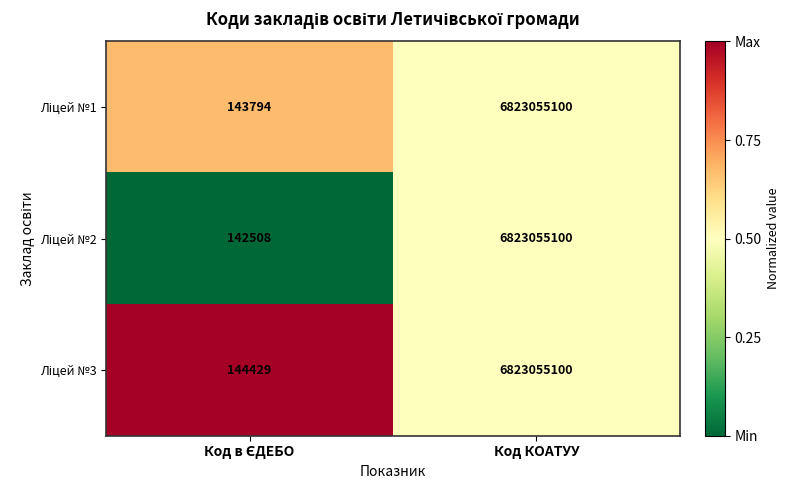

What is the total value across all series at Код КОАТУУ?

20469165300